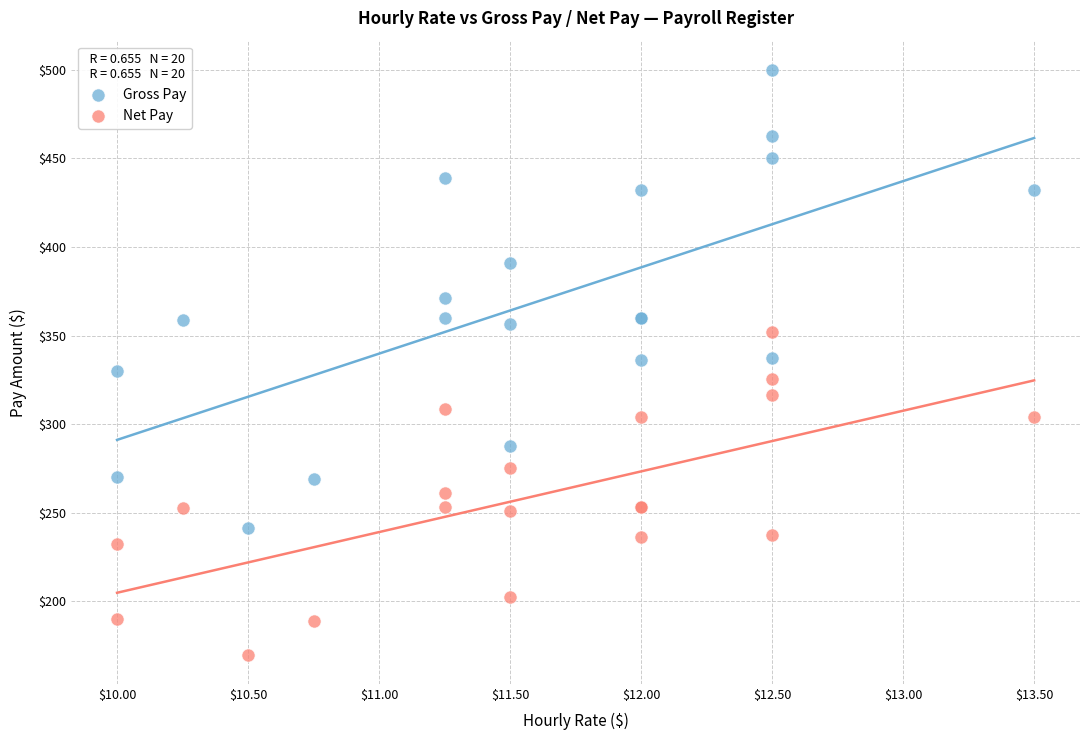

Which series has the largest Y range (max minus min)?

Gross Pay